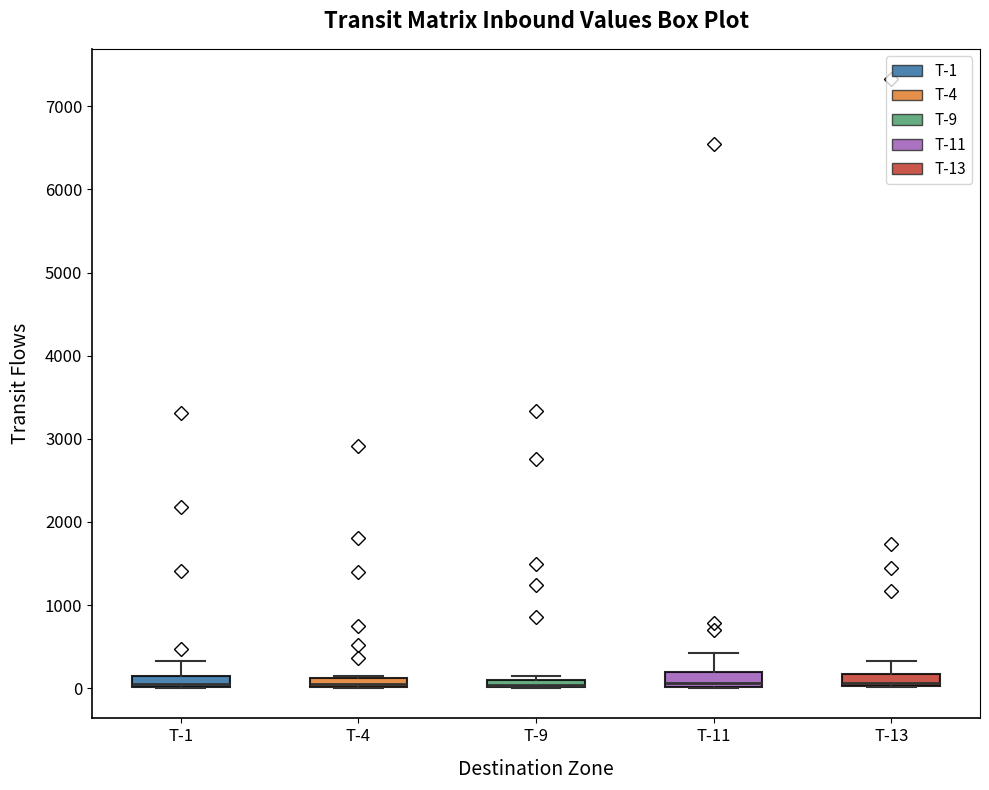

Where is the lower edge of the box for T-13 on the y-axis? The values are not printed on the chart, so give them approximately, as read against the axis.

0